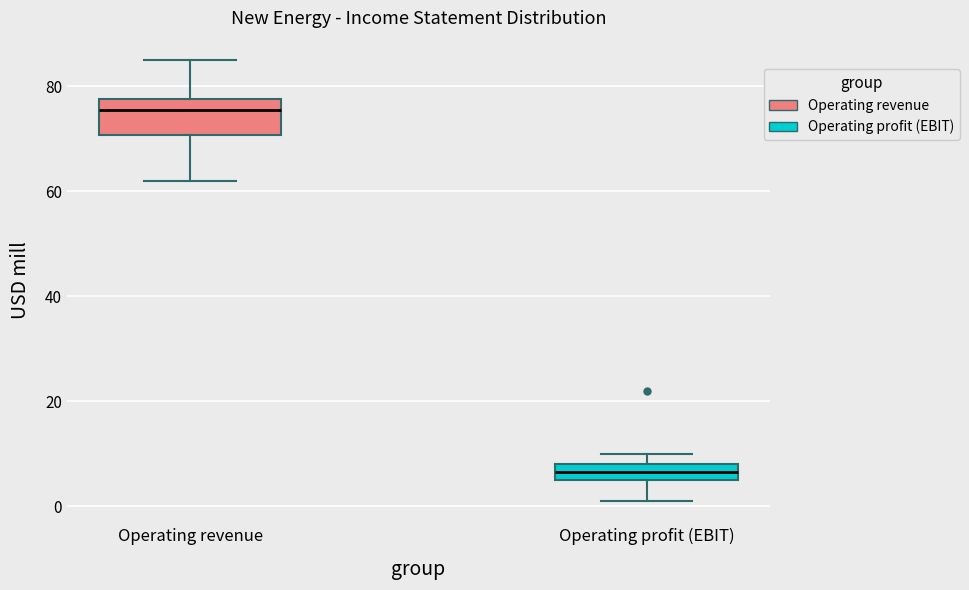

Which box is the tallest, from its lower edge to its upper edge?

Operating revenue